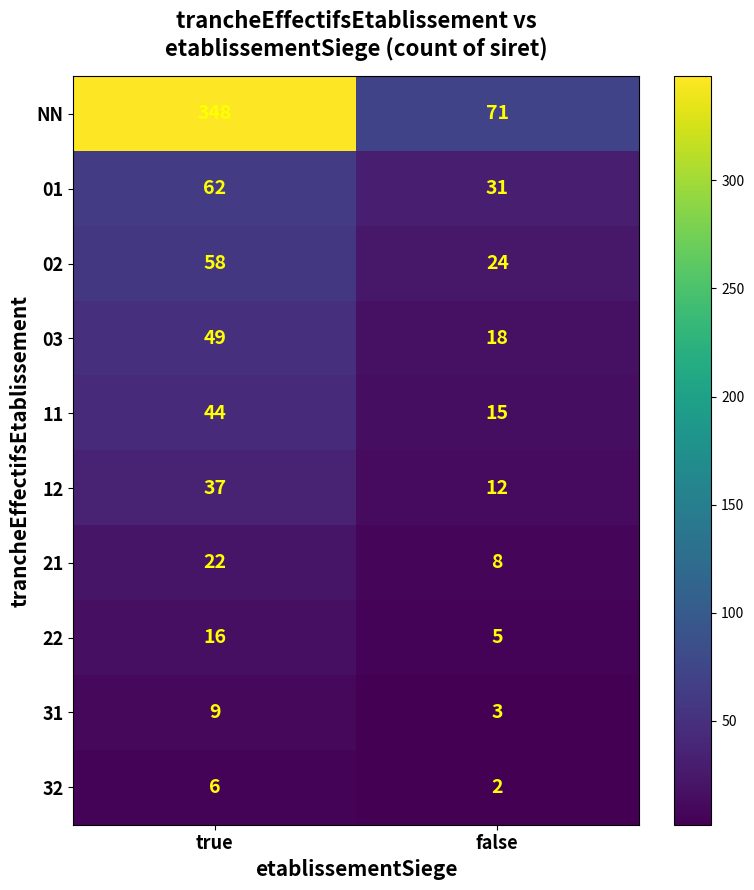

What is the approximate value of NN at false, to the nearest 5?

70